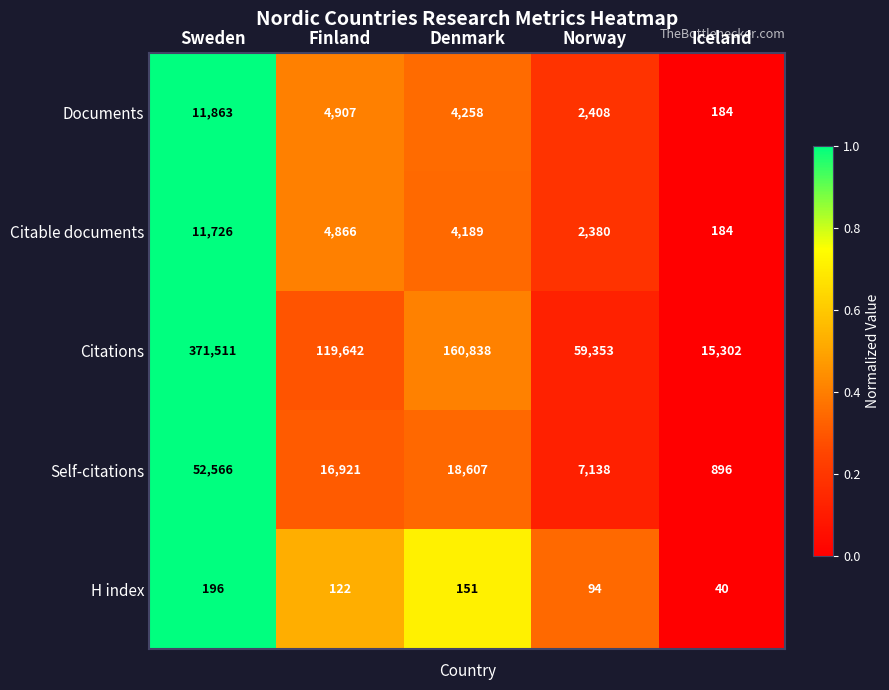

What is the total value across all series at Denmark?

188043